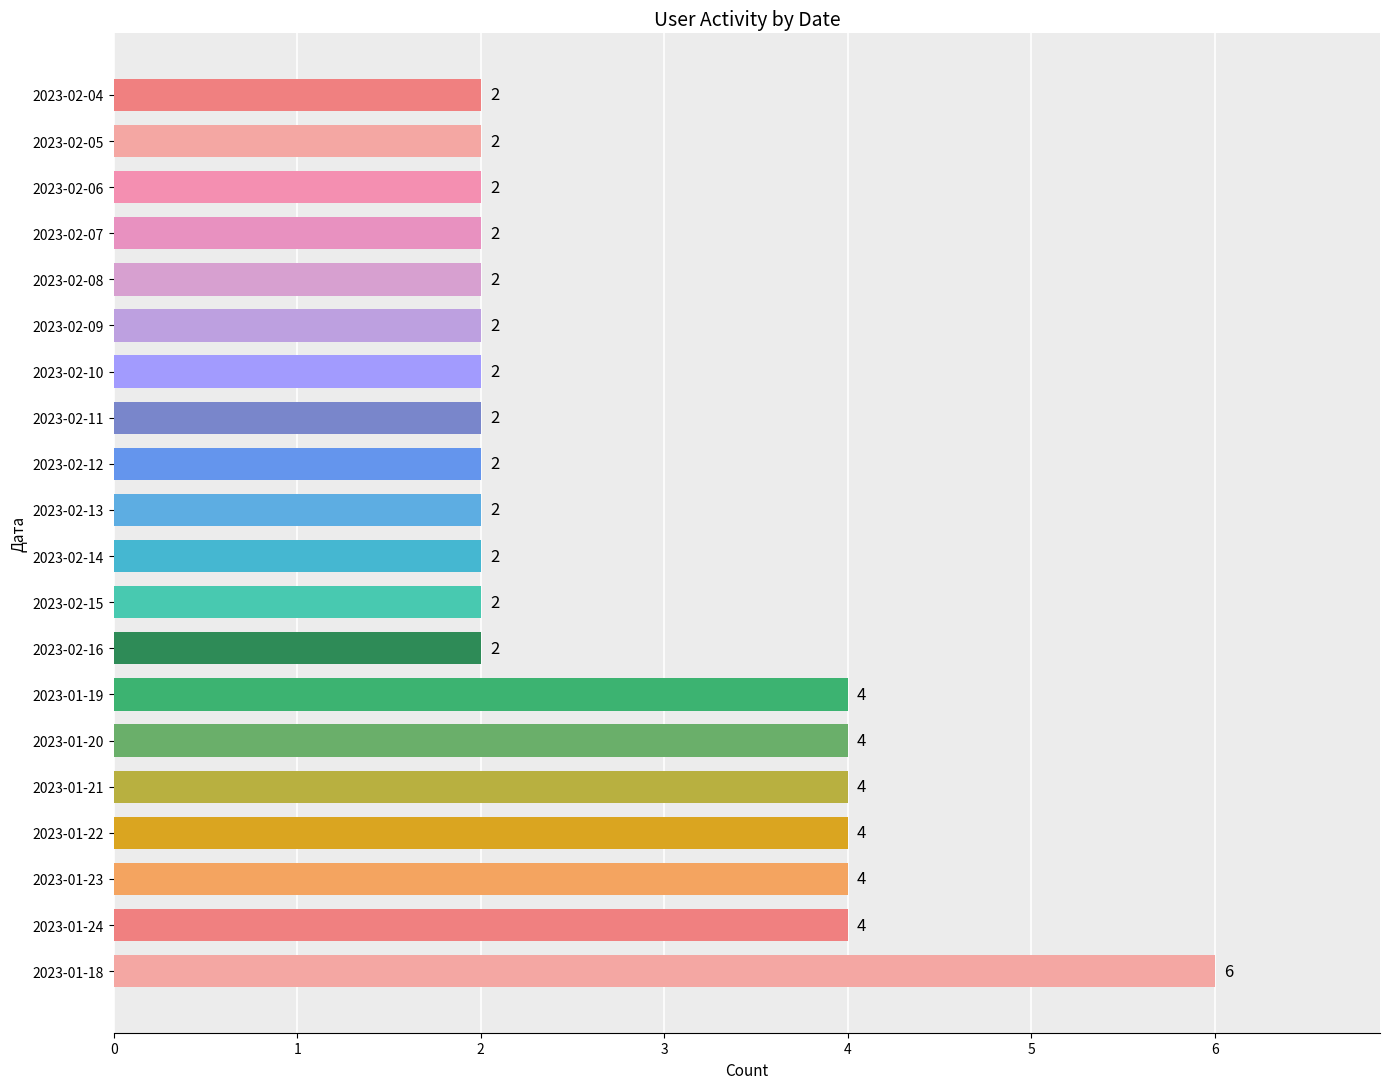

What is the difference between the maximum and second lowest values?

4